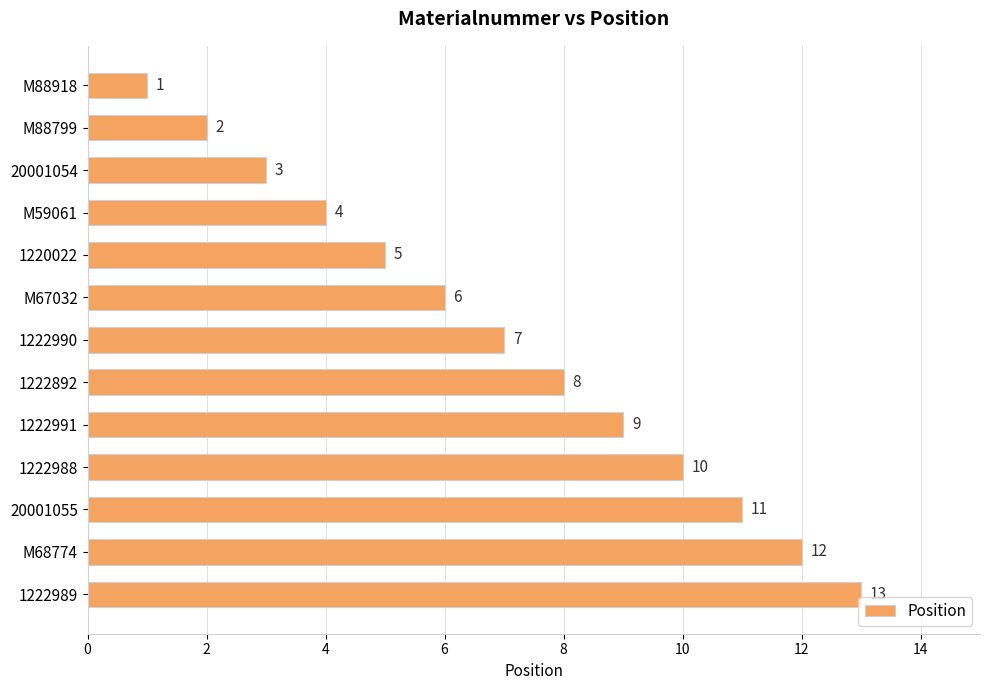

What is the sum of all values?

91